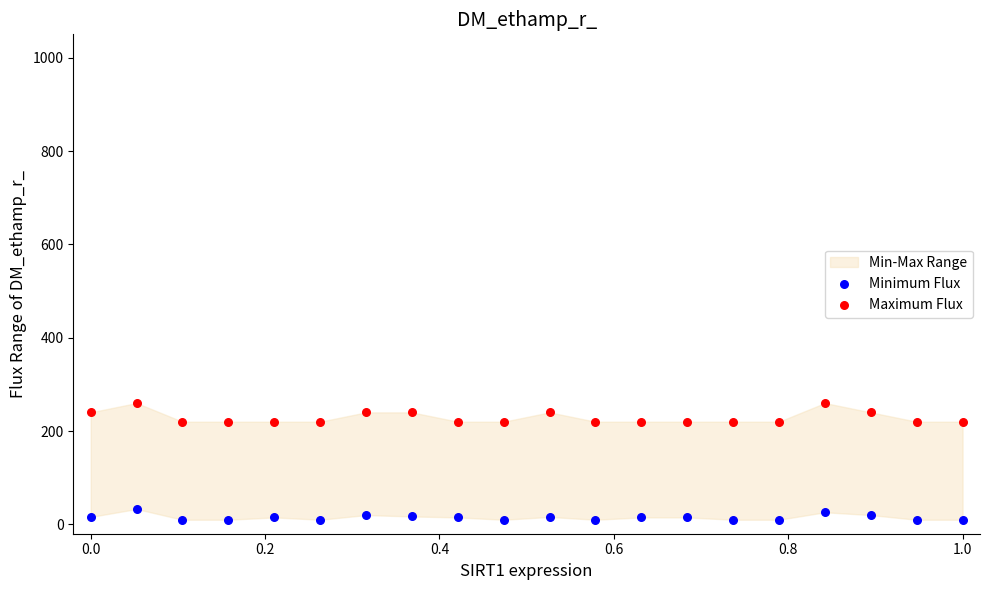

Which series has the largest Y range (max minus min)?

Maximum Flux